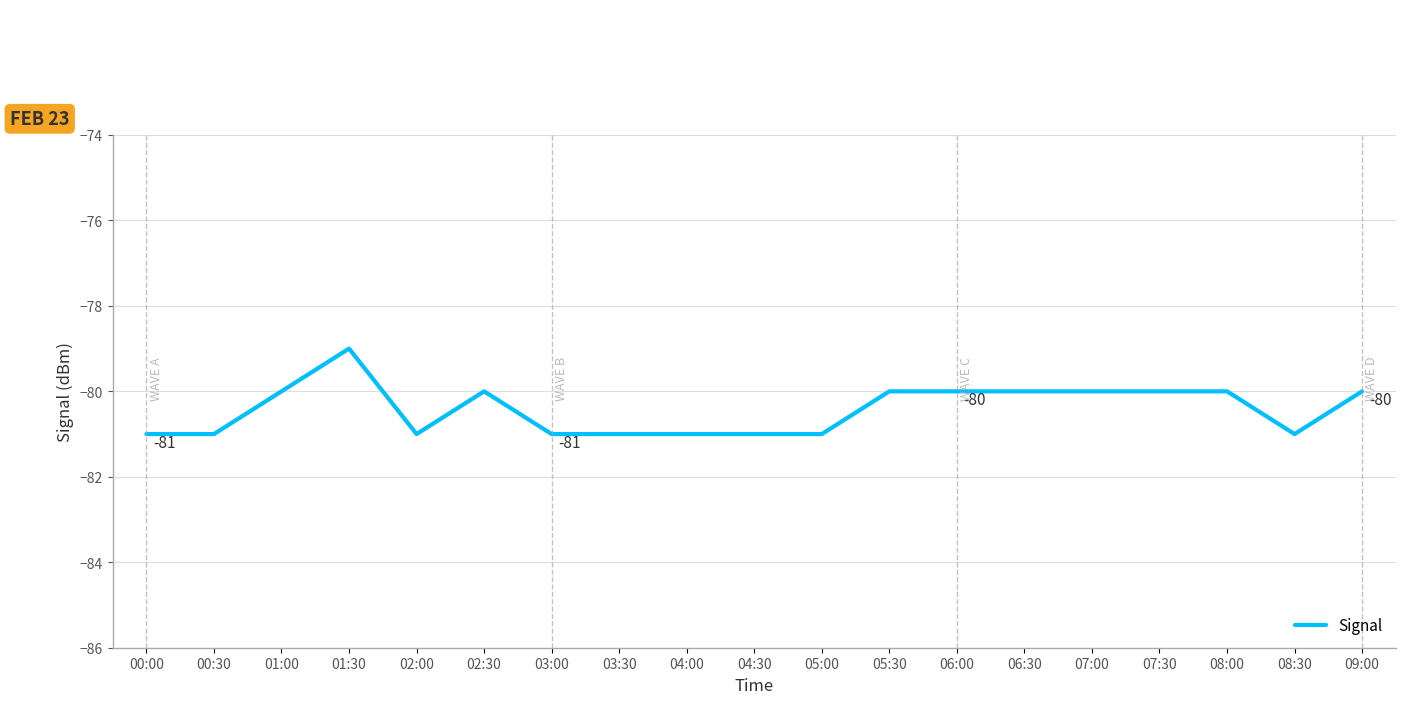

How many lines are shown in the chart?

1